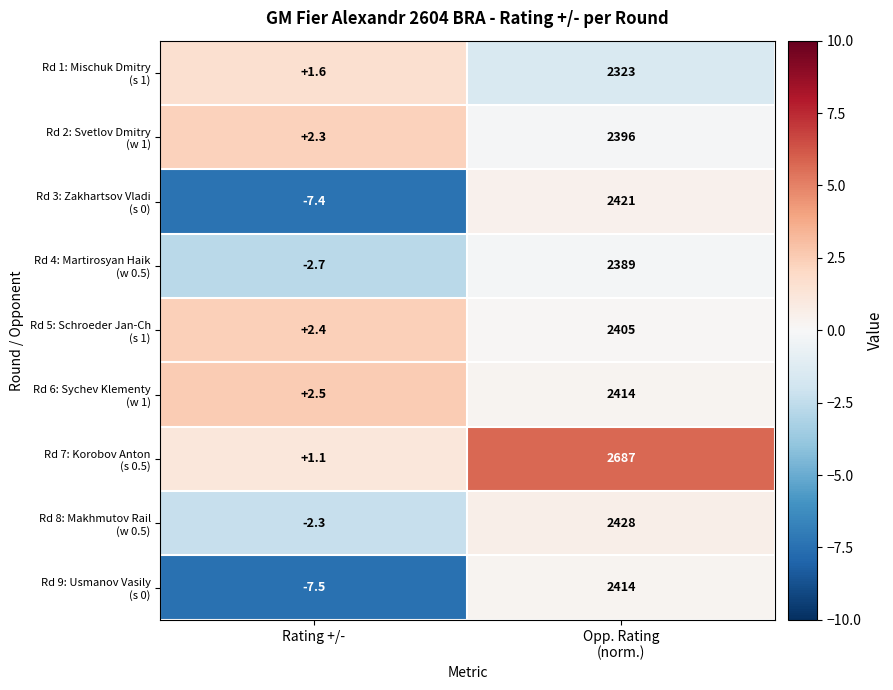

What is the difference between the highest and lowest values at Rating +/-?

10.0